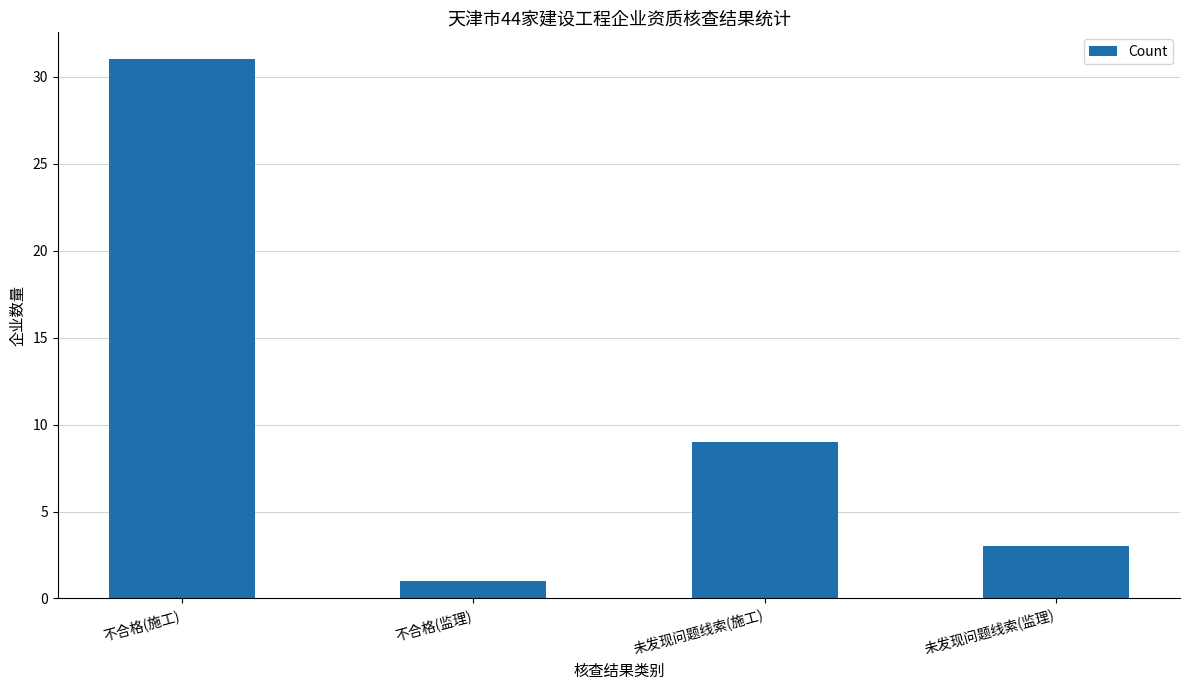

What is the label of the 3rd bar from the right?

不合格(监理)